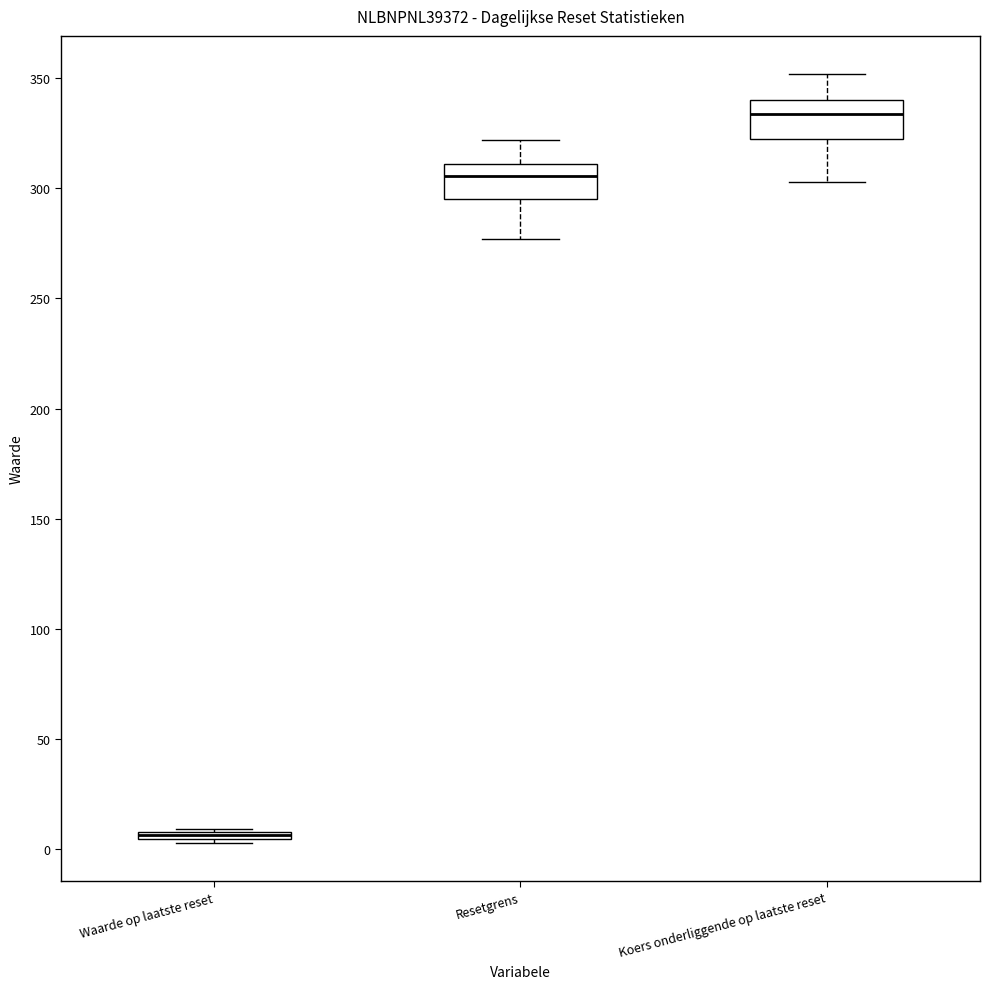

Where is the lower edge of the box for Waarde op laatste reset on the y-axis? The values are not printed on the chart, so give them approximately, as read against the axis.

5